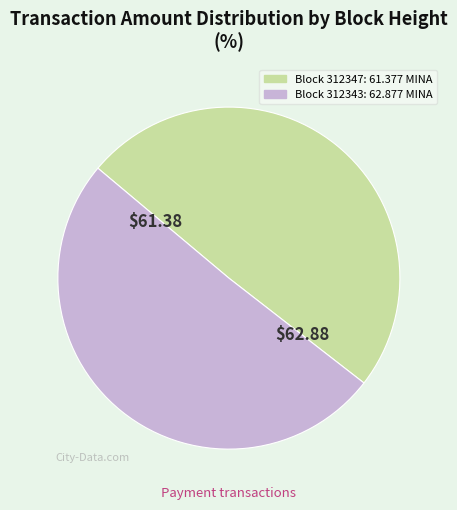

Does any single category account for the majority?

Yes